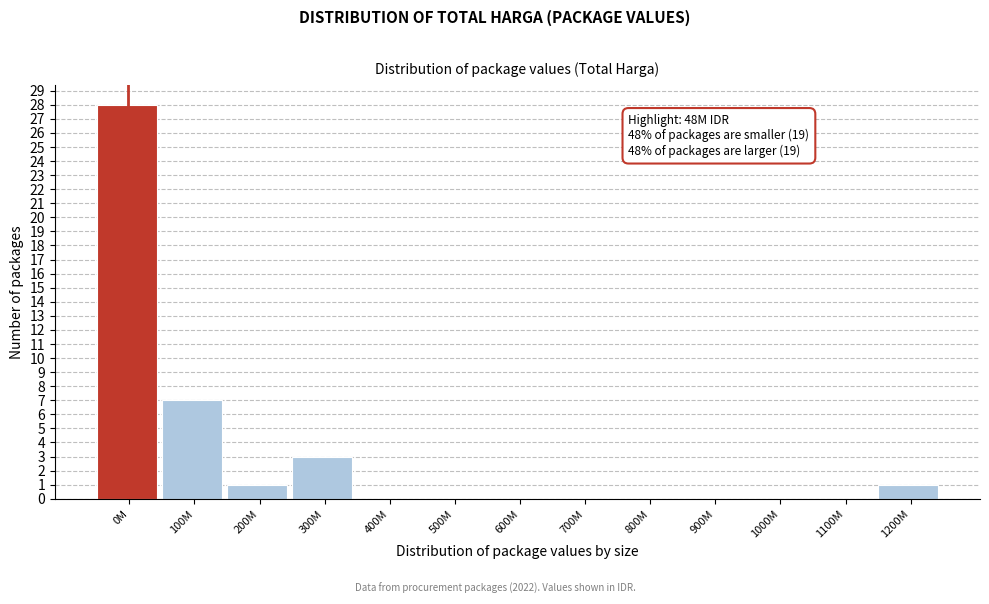

Reading left to right, transcribe all the data shown in this chart.

0M=28	100M=7	200M=1	300M=3	400M=0	500M=0	600M=0	700M=0	800M=0	900M=0	1000M=0	1100M=0	1200M=1